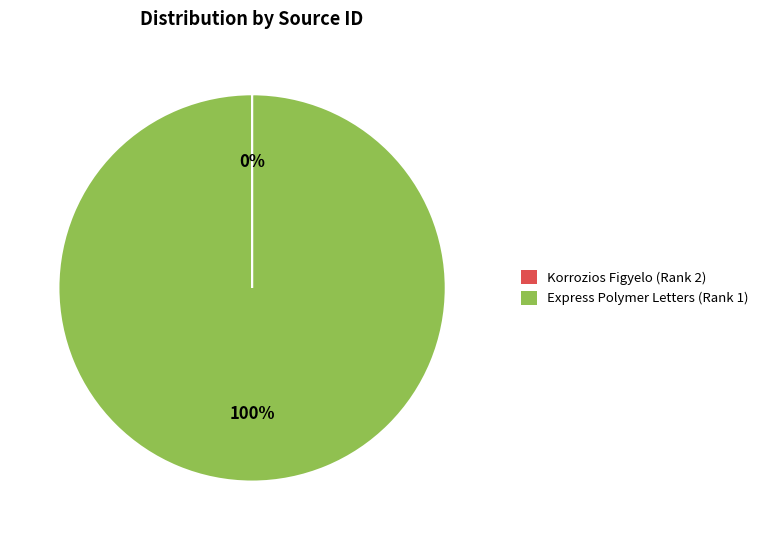

What is the largest slice in the pie chart?

Express Polymer Letters (Rank 1)